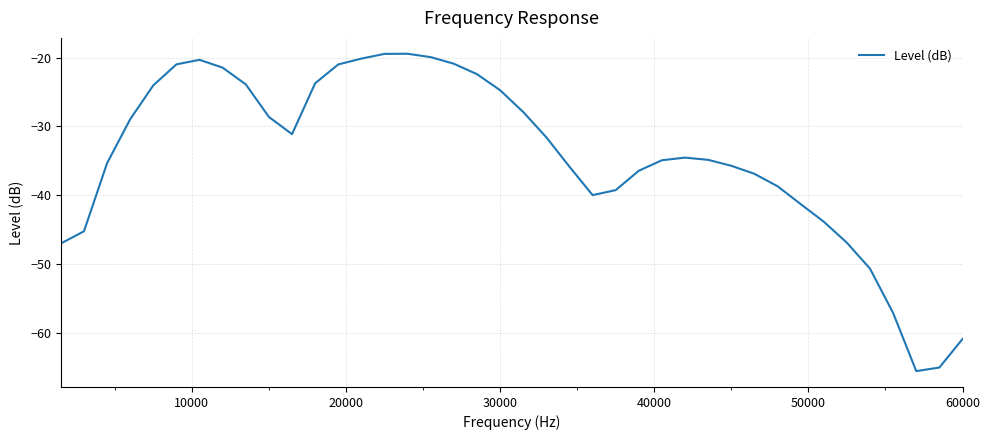

What is the minimum value shown in the chart?

-65.6